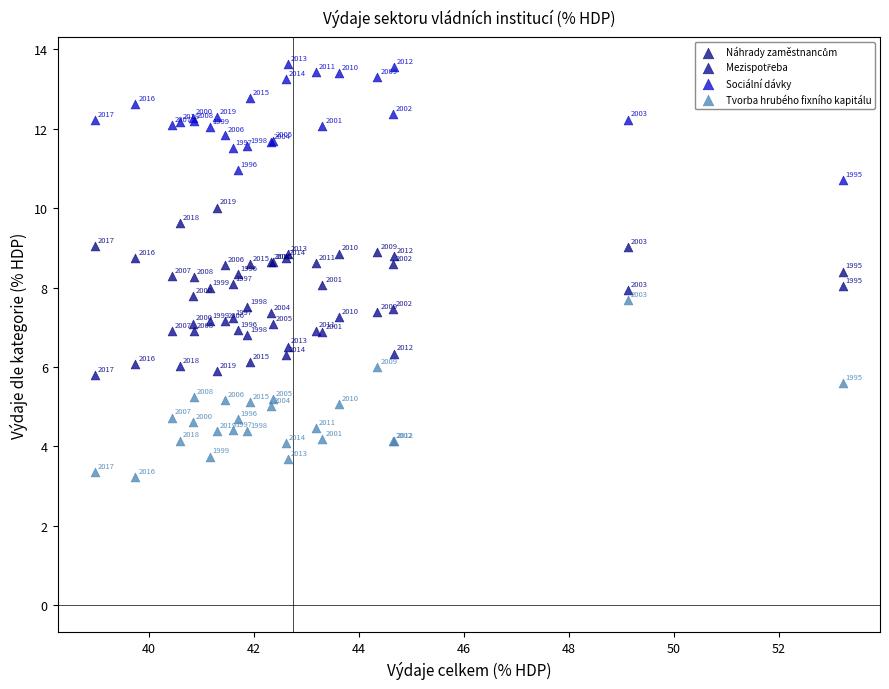

Which series contains the highest Y value?

Sociální dávky